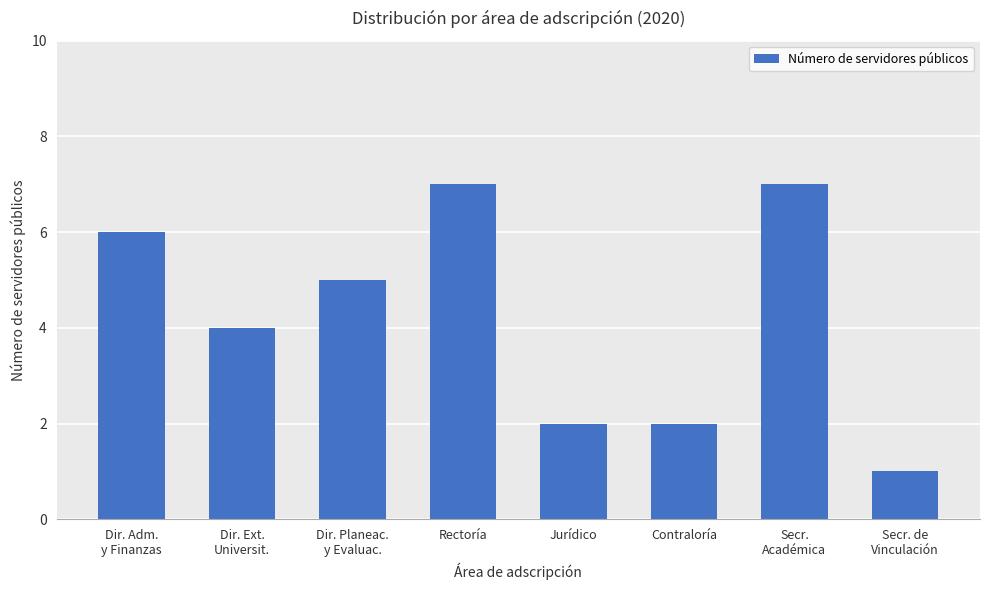

What is the label of the 7th bar from the right?

Dir. Ext.
Universit.